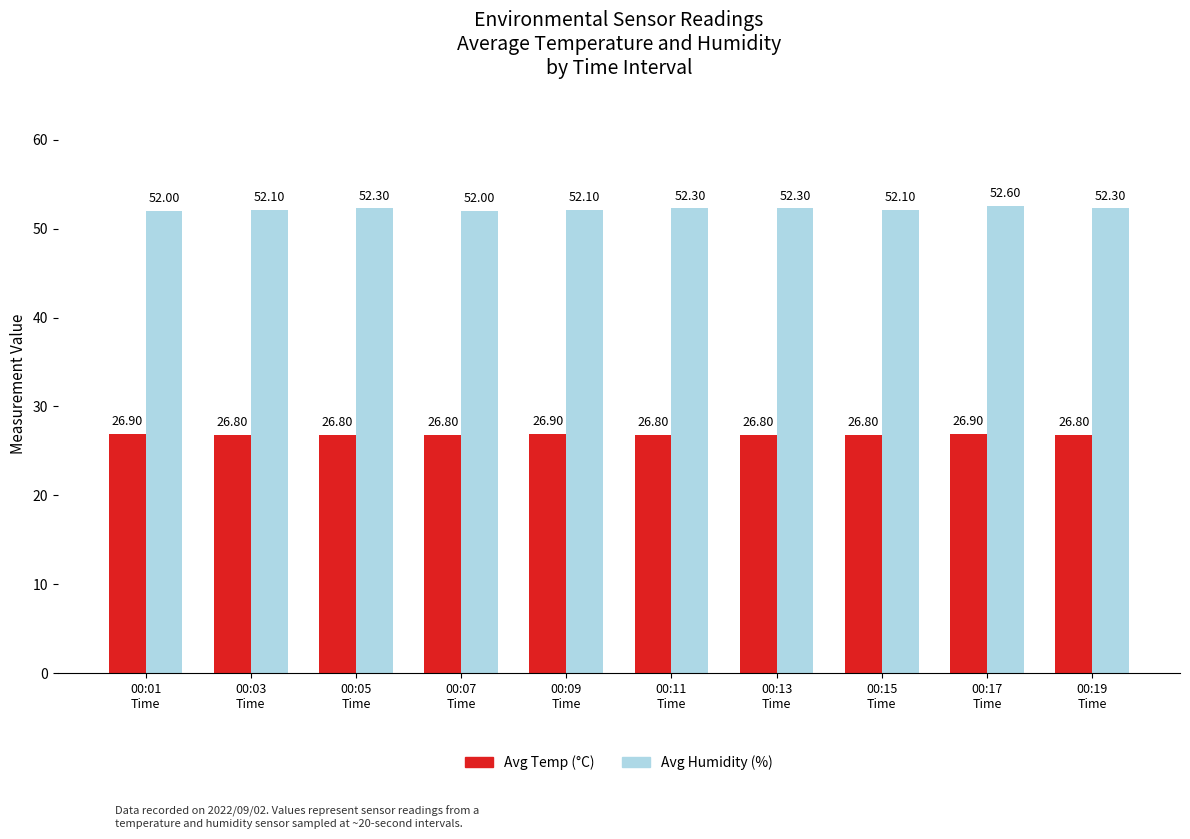

At which category is the sum across all series the highest?

00:17
Time